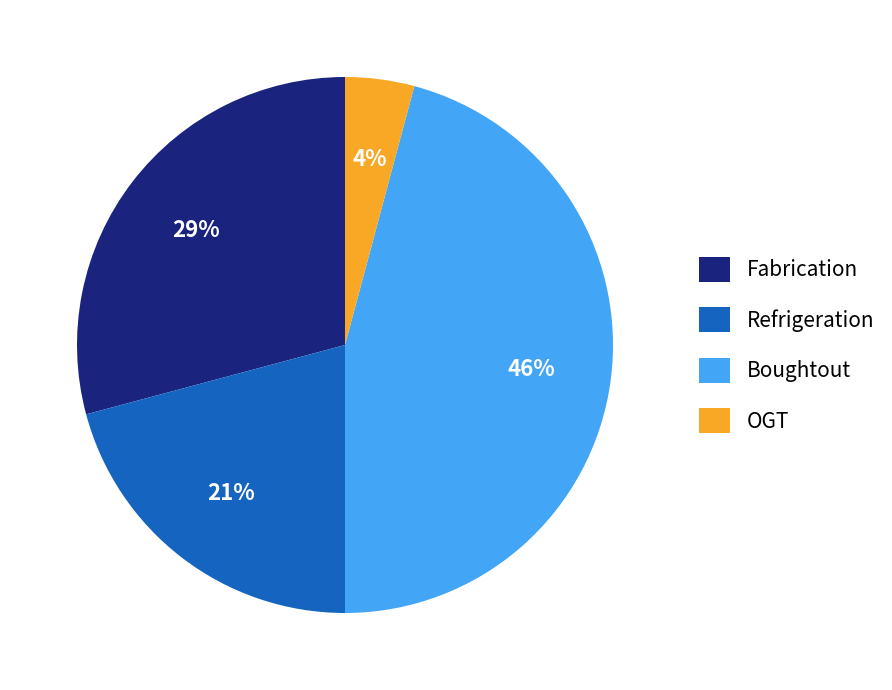

Approximately how many times larger is the value at Fabrication compared to Boughtout?

0.6